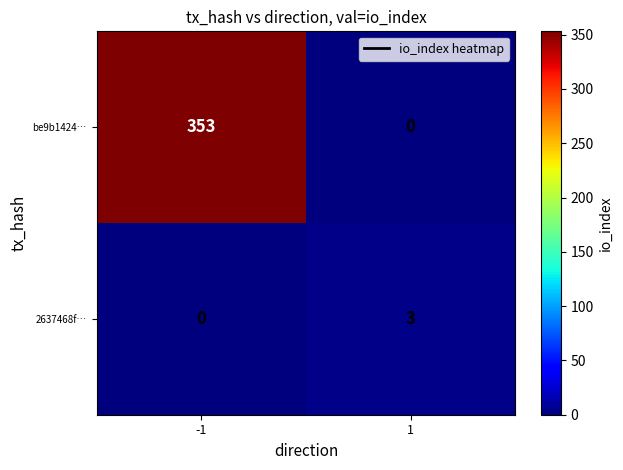

What is the spread (max minus min) of values at 1?

3